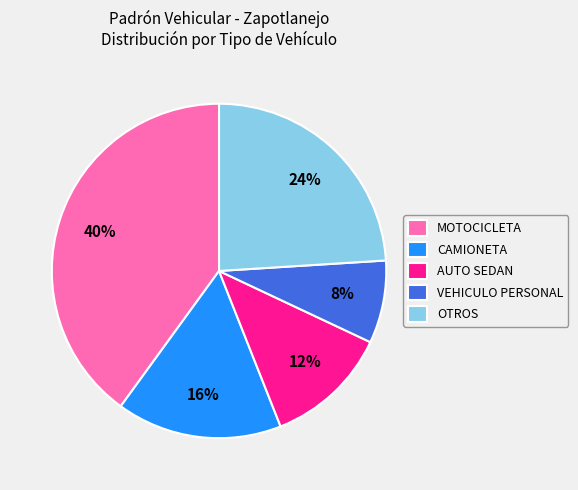

How many segments does this pie chart have?

5